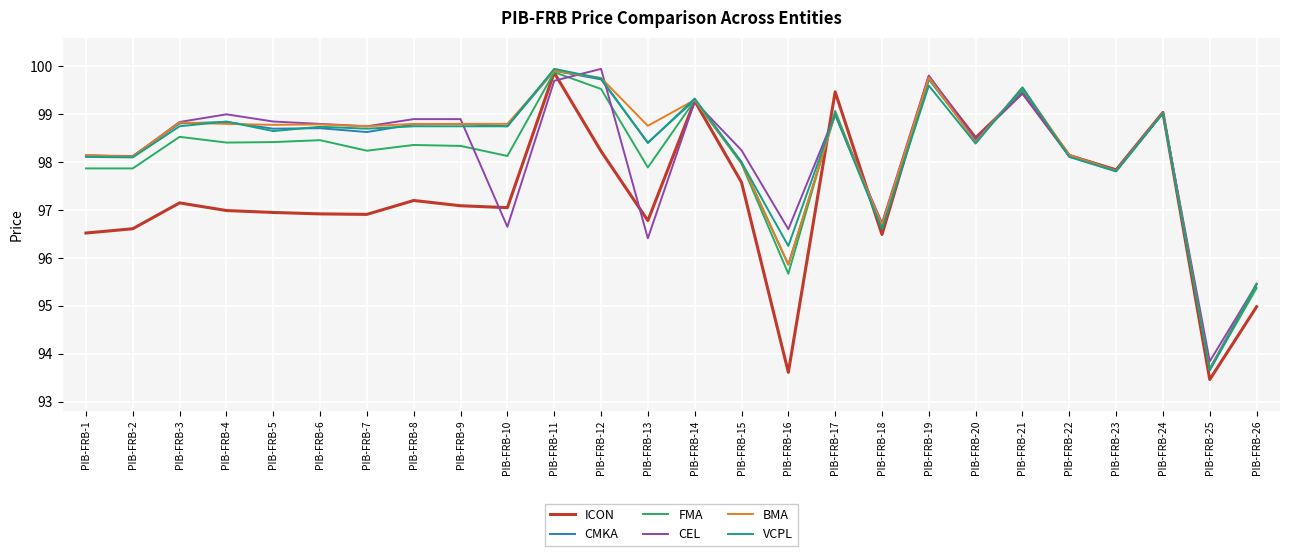

At which label is FMA closest to 96?

PIB-FRB-16